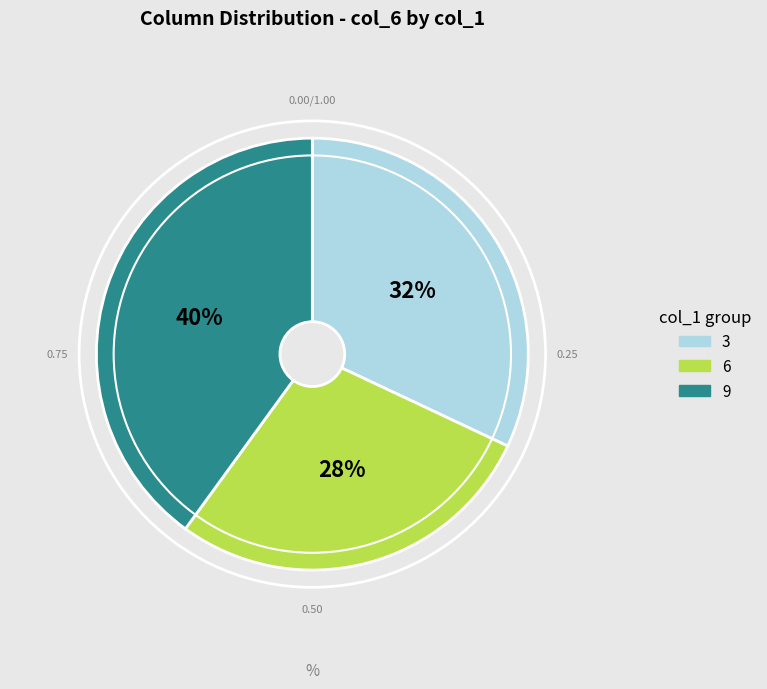

Is there a majority slice in this chart?

No